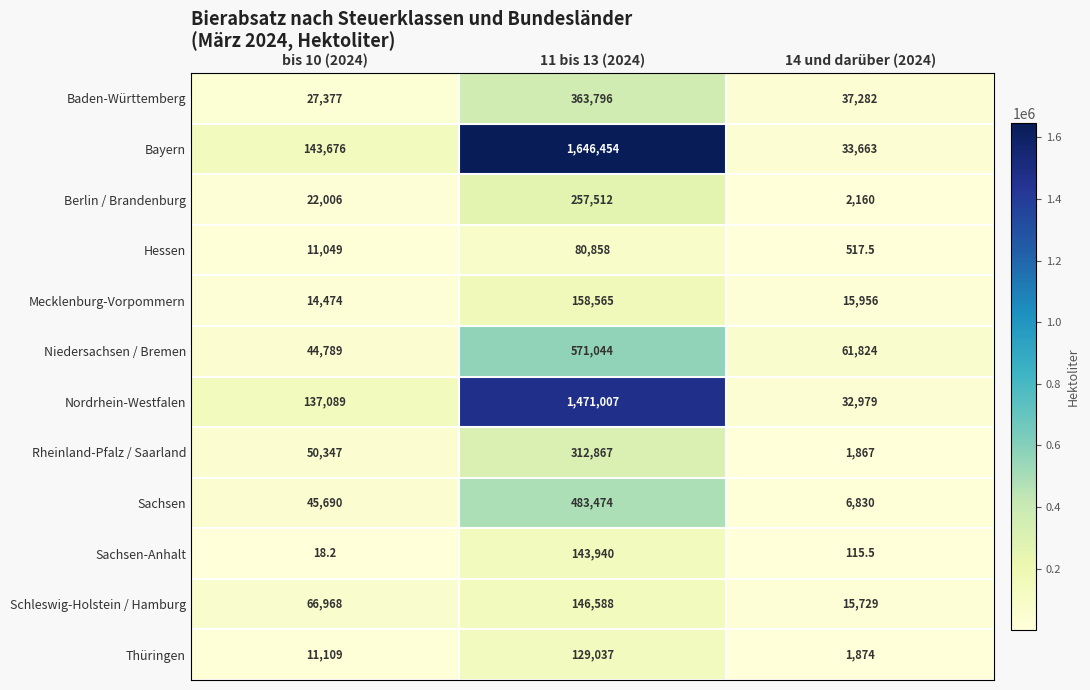

Which series changed the most between 11 bis 13 (2024) and 14 und darüber (2024)?

Bayern